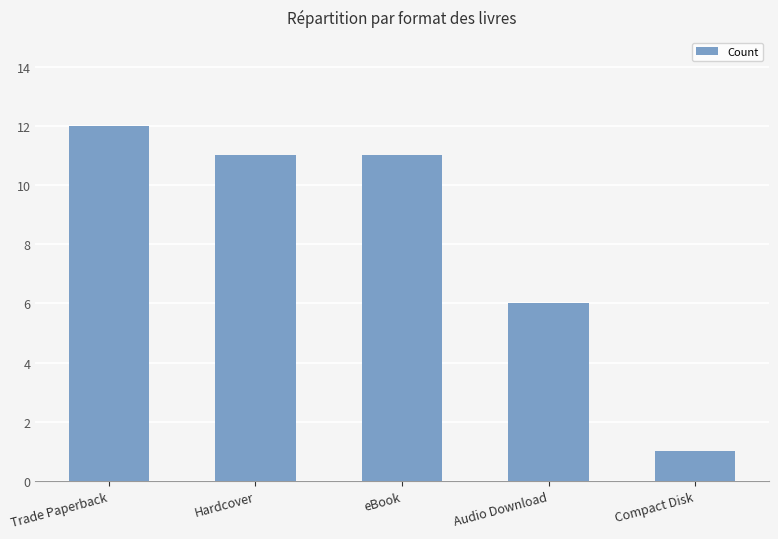

At which label does the data first exceed 11?

Trade Paperback